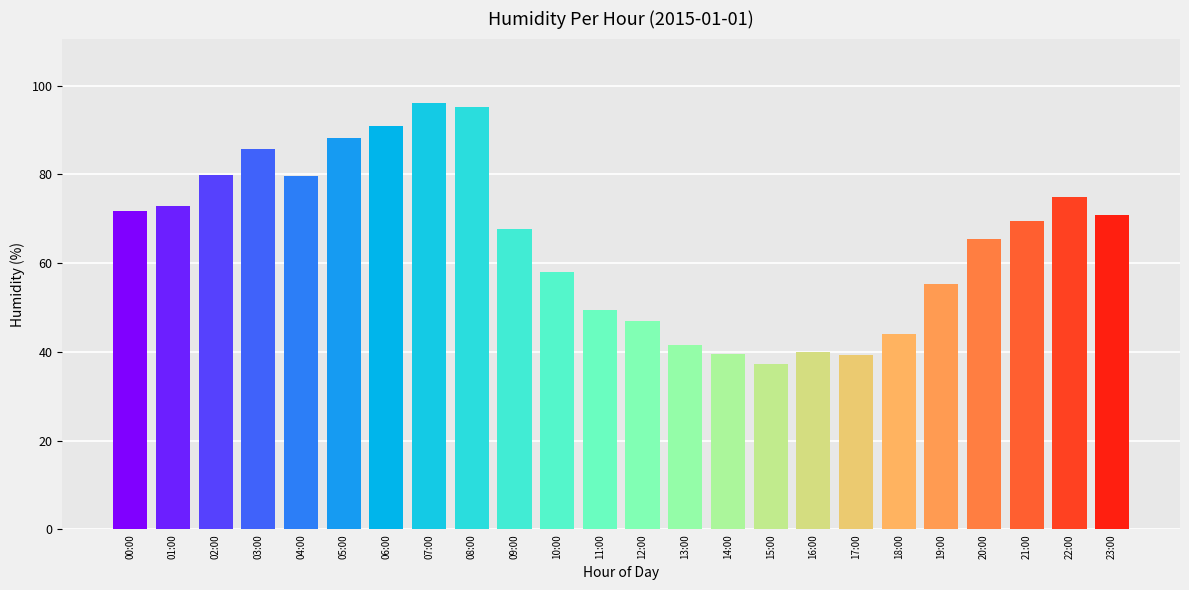

How many bars are there in total?

24